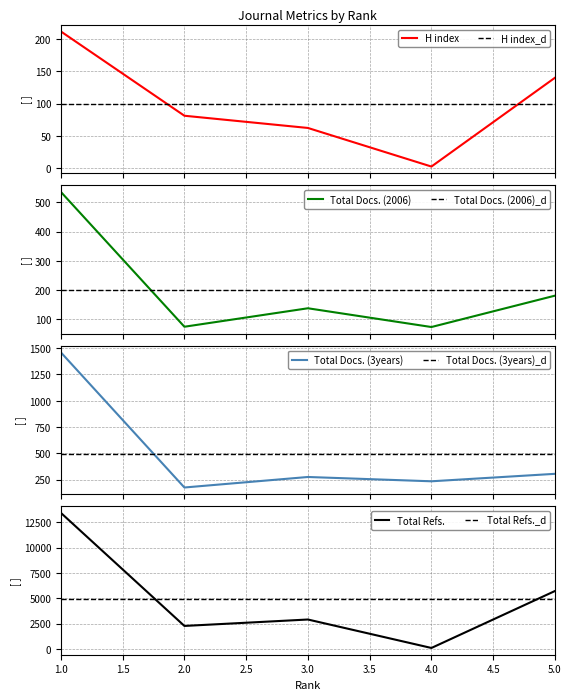

The Total Refs. series shows 2901 at 3.0. True or false?

True